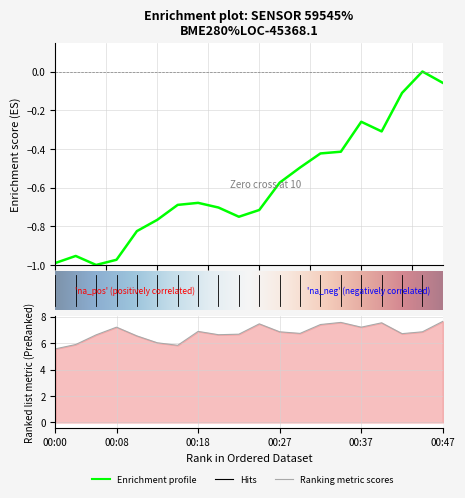

How many data points in temperature are less than 6?

3